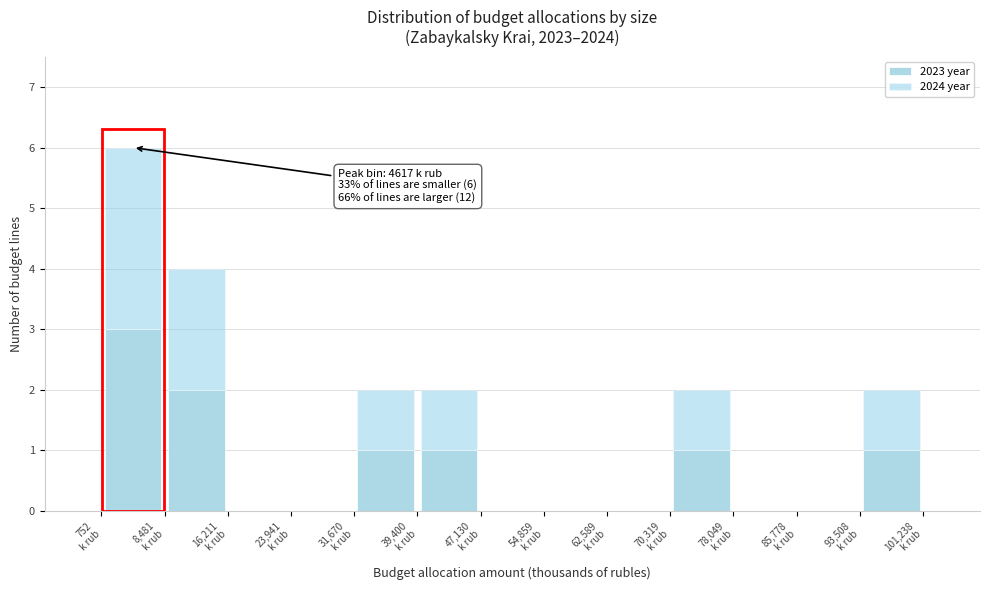

Which range on the x-axis has the tallest stacked bar (by total height)?

1000 to 8000